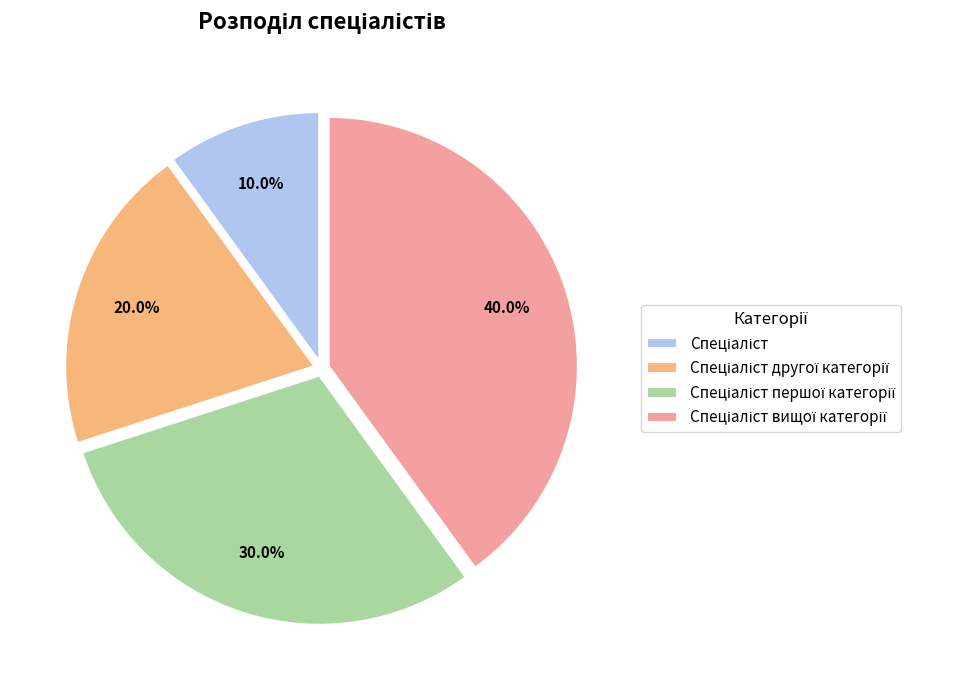

Is there a majority slice in this chart?

No